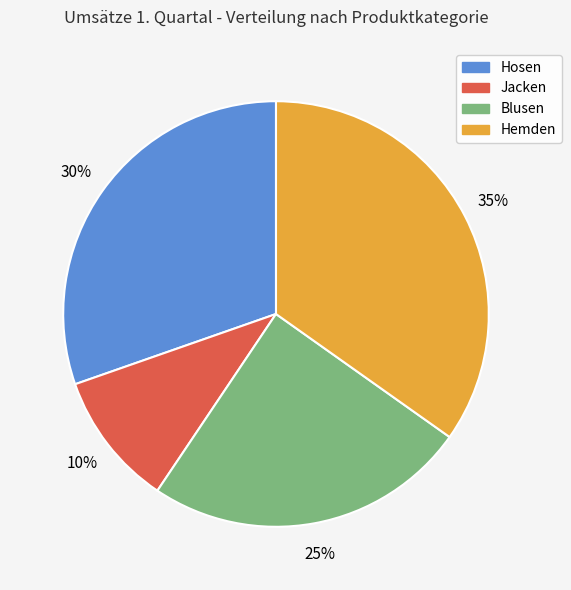

Combined, do Jacken and Hosen account for over 50%?

No